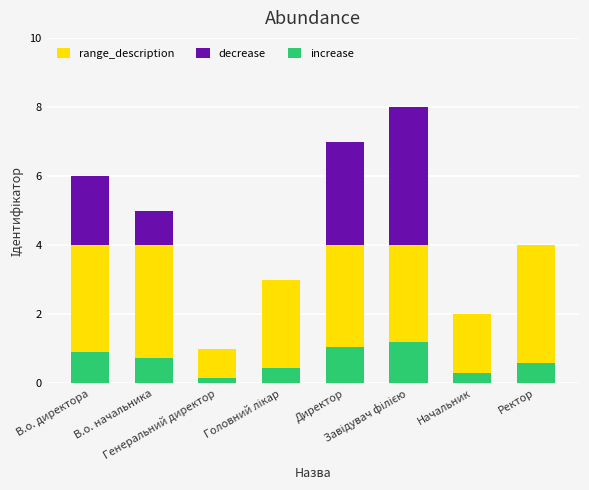

What is the minimum value for increase?

0.1